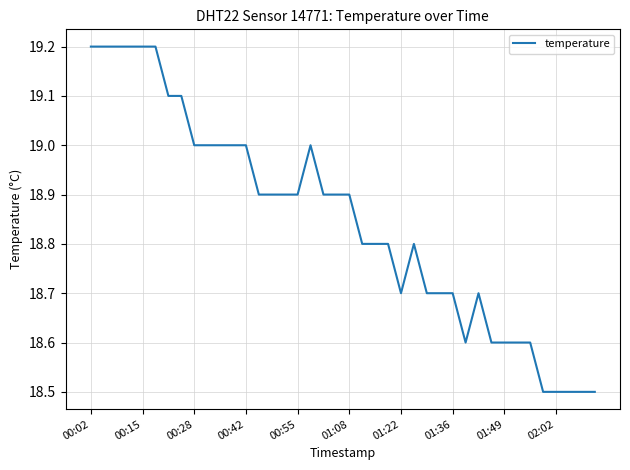

What is the minimum value shown in the chart?

18.5